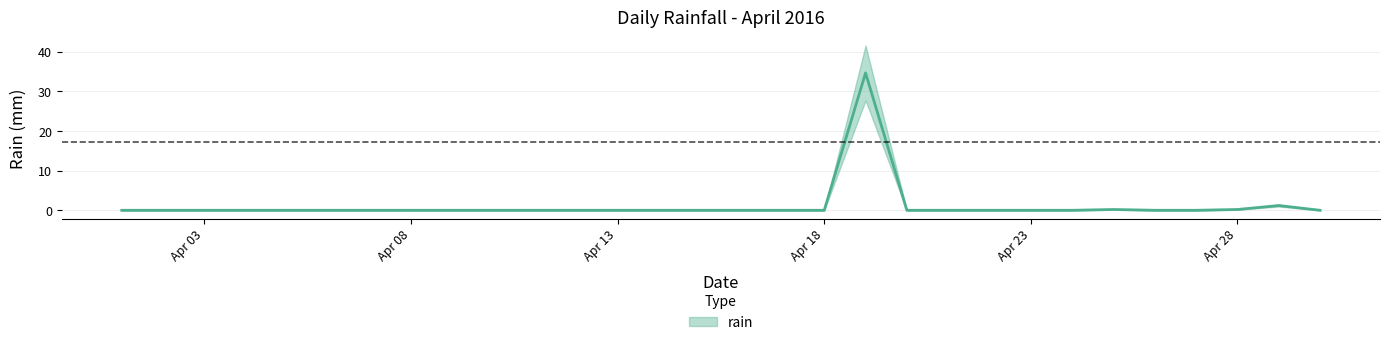

What is the sum of all values?

36.2